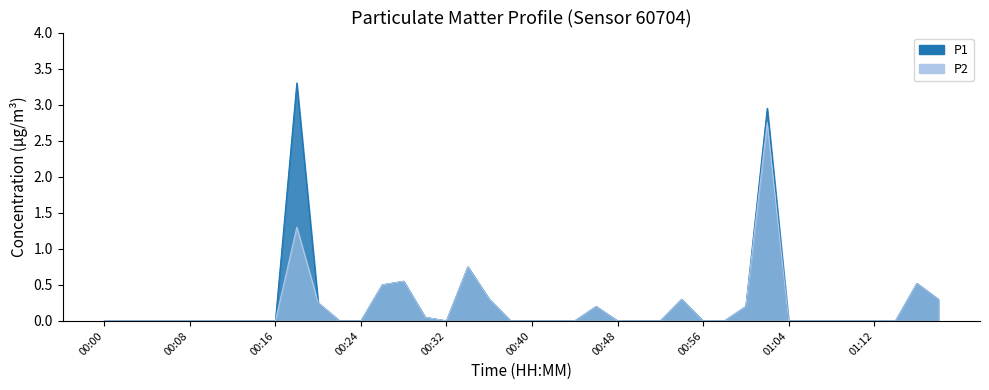

List the labels in order of P2 value, smallest first.

00:00, 00:02, 00:04, 00:06, 00:08, 00:10, 00:12, 00:14, 00:16, 00:22, 00:24, 00:32, 00:38, 00:40, 00:42, 00:44, 00:48, 00:50, 00:52, 00:56, 00:58, 01:04, 01:06, 01:08, 01:10, 01:12, 01:14, 00:30, 00:46, 01:00, 00:20, 00:36, 00:54, 01:18, 00:26, 01:16, 00:28, 00:34, 00:18, 01:02